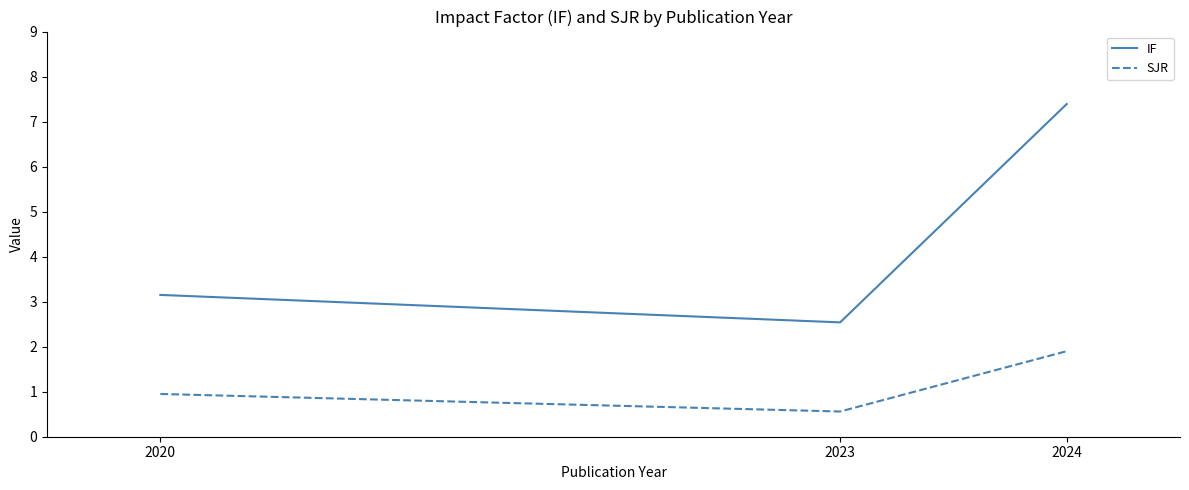

Is it true that IF equals 1.2 at 2023?

False